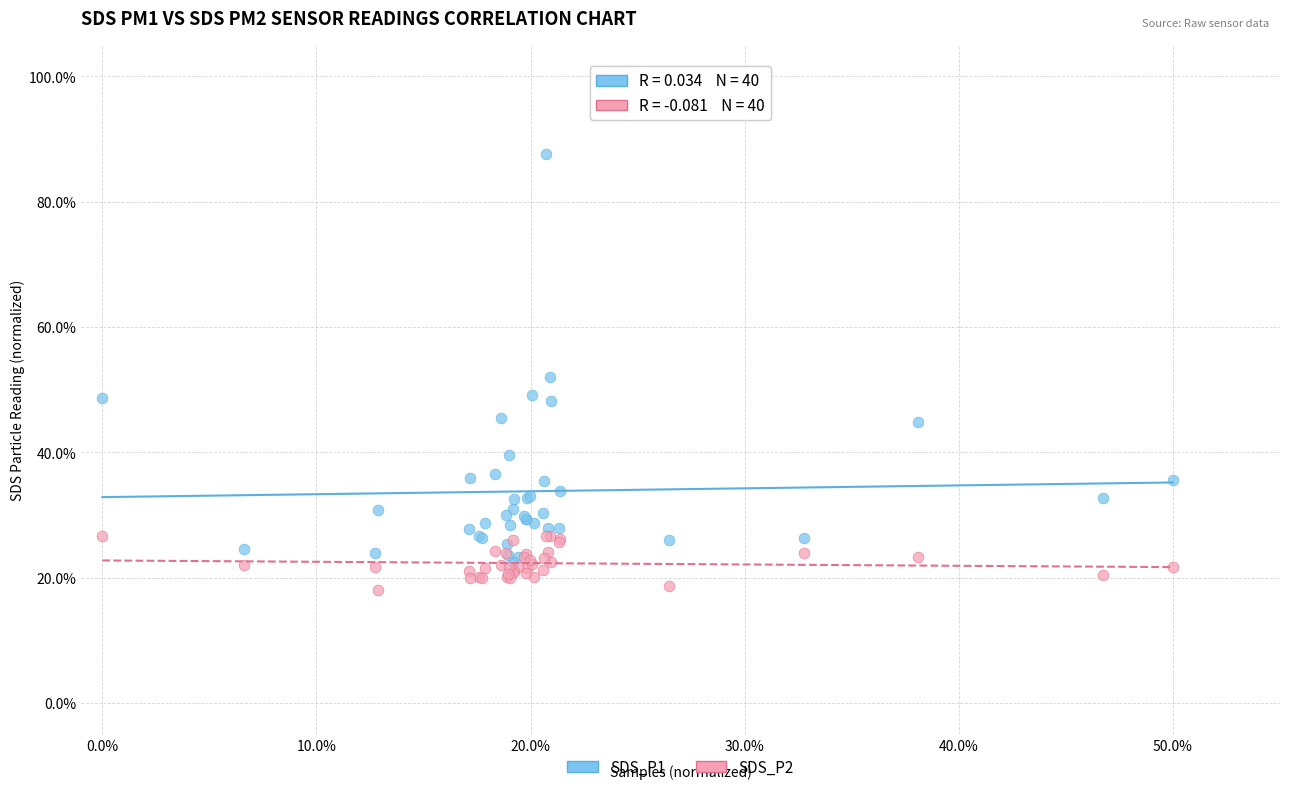

What are all the series names shown in the legend?

SDS_P1, SDS_P2